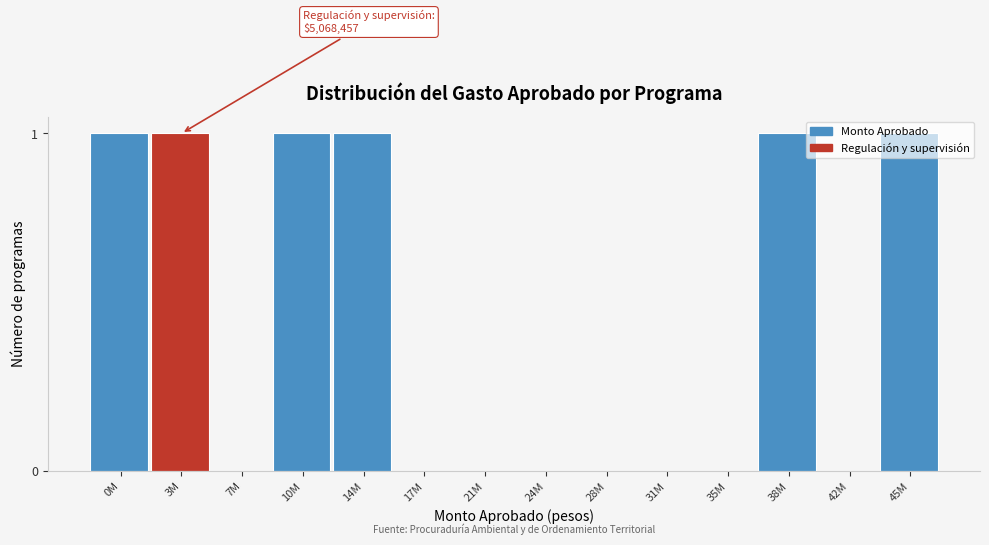

What is the change in value from 24M to 45M?

+1